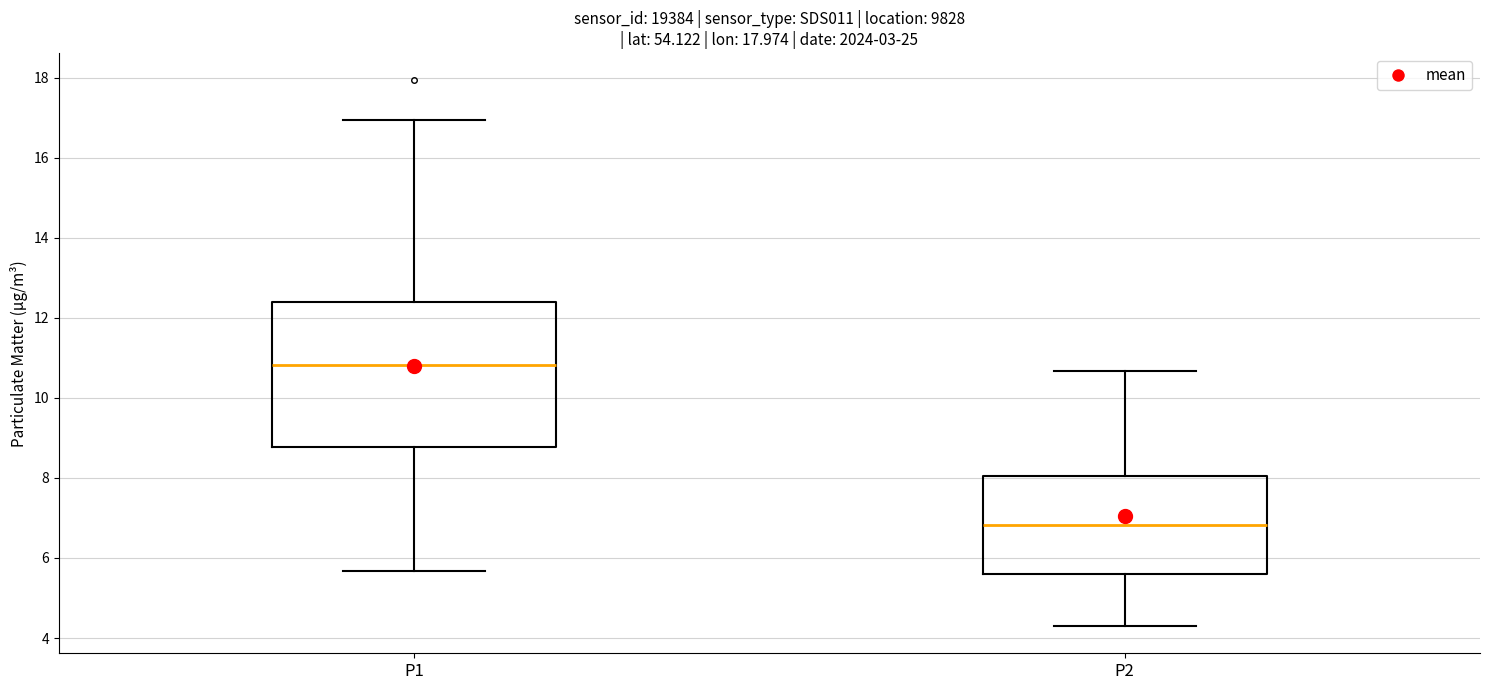

Comparing the boxes themselves (not the whiskers), which one is the tallest?

P1